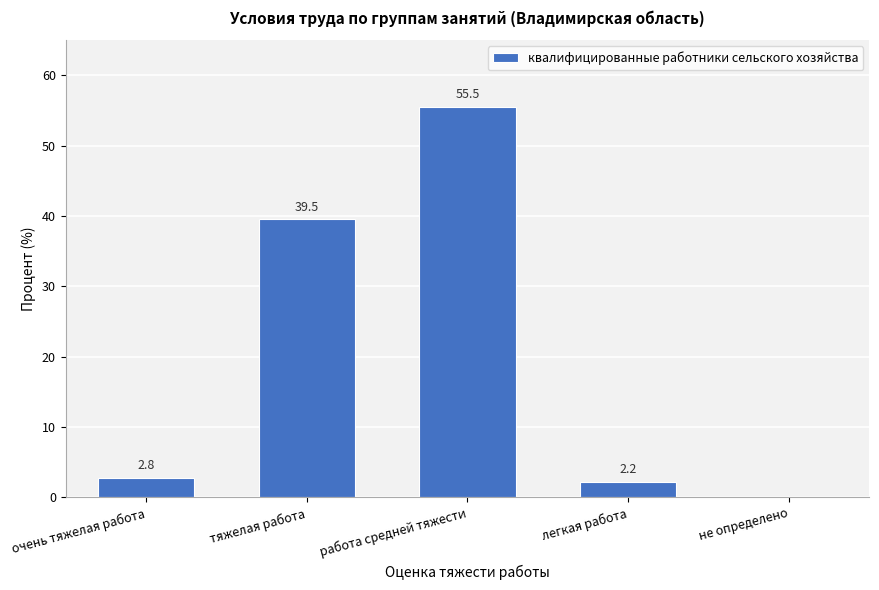

Reading right to left, transcribe all the data shown in this chart.

не определено=0.0	легкая работа=2.2	работа средней тяжести=55.5	тяжелая работа=39.5	очень тяжелая работа=2.8